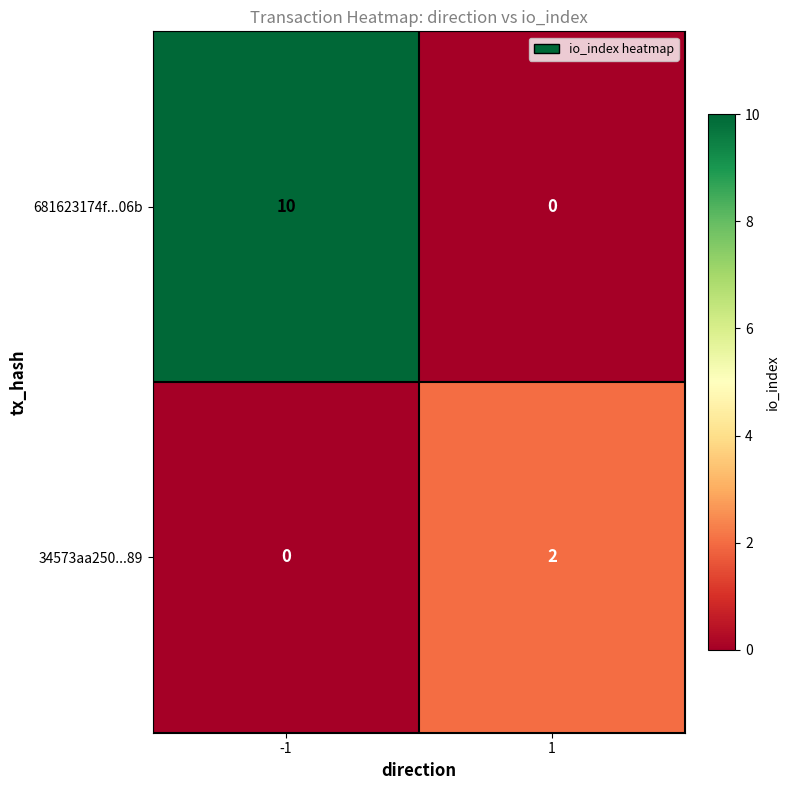

What is the total value across all series at -1?

10